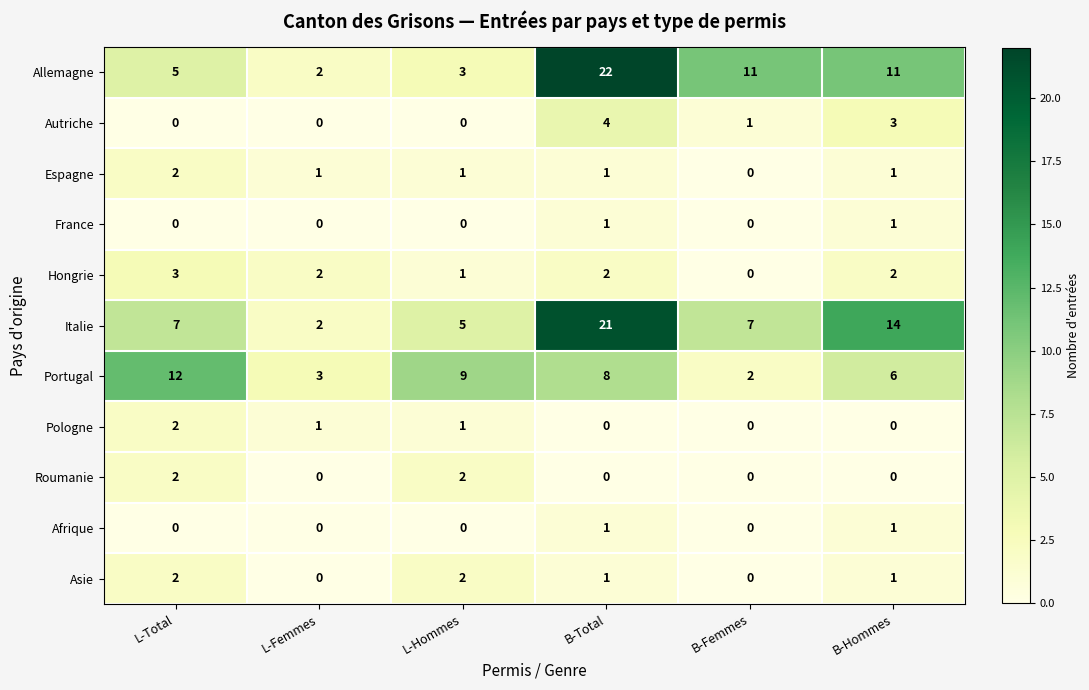

At how many categories does at least one series exceed 7?

5